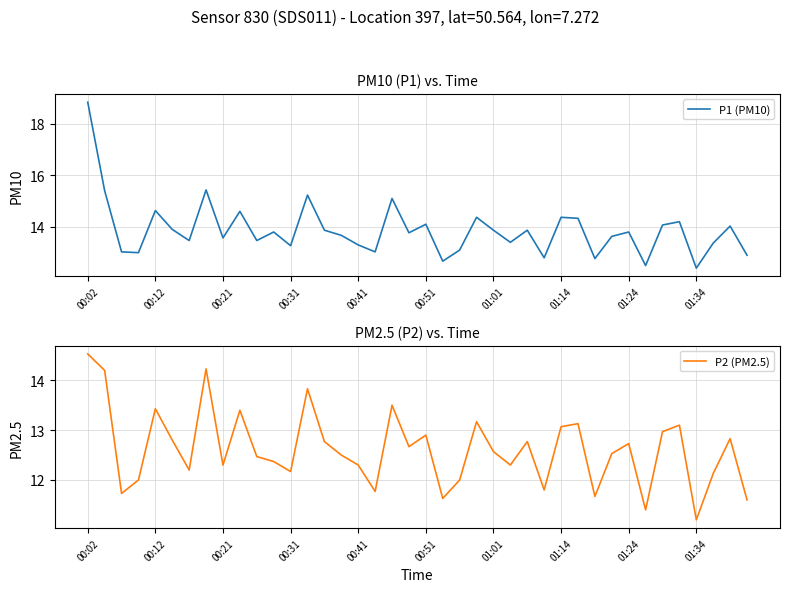

Is it true that P1 (PM10) equals 13.6 at 00:21?

True